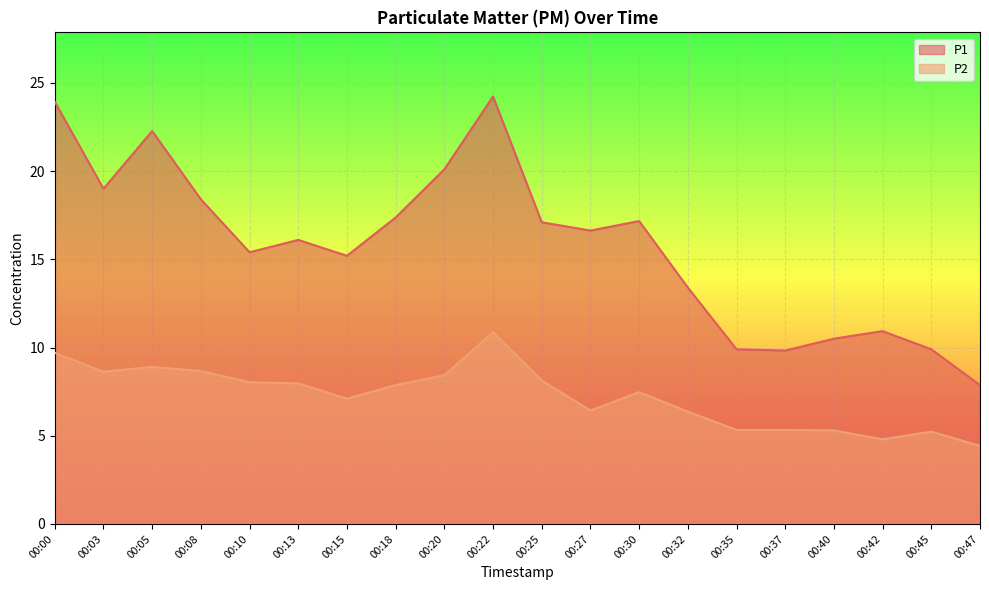

At which label is P2 closest to 7?

00:15